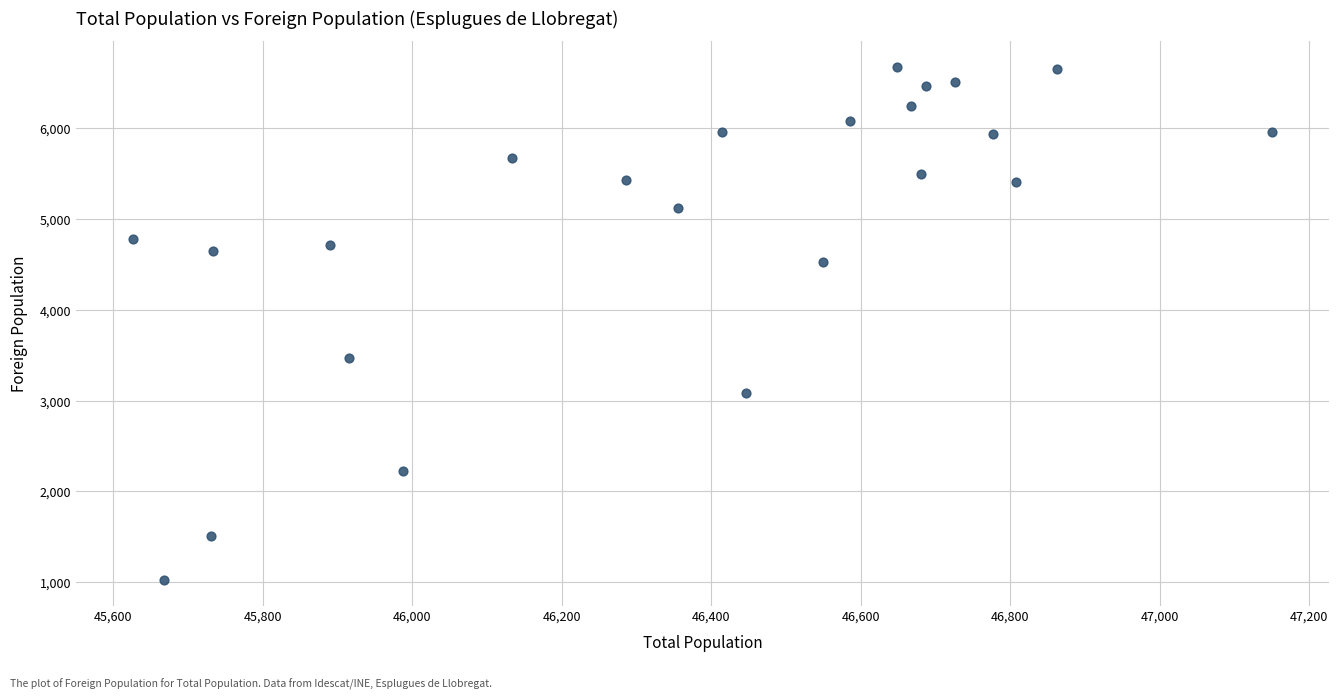

What is the range of Y values (max minus min)?

5656